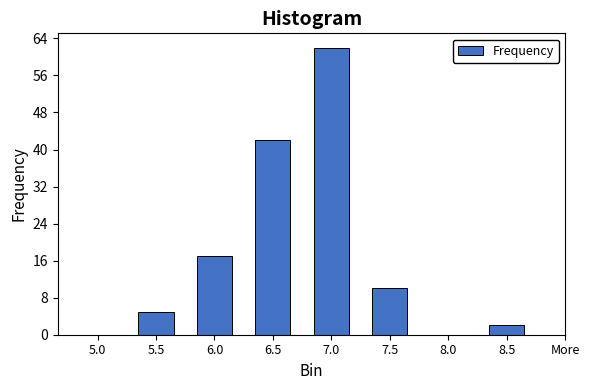

Reading left to right, transcribe all the data shown in this chart.

5.0=0	5.5=5	6.0=17	6.5=42	7.0=62	7.5=10	8.0=0	8.5=2